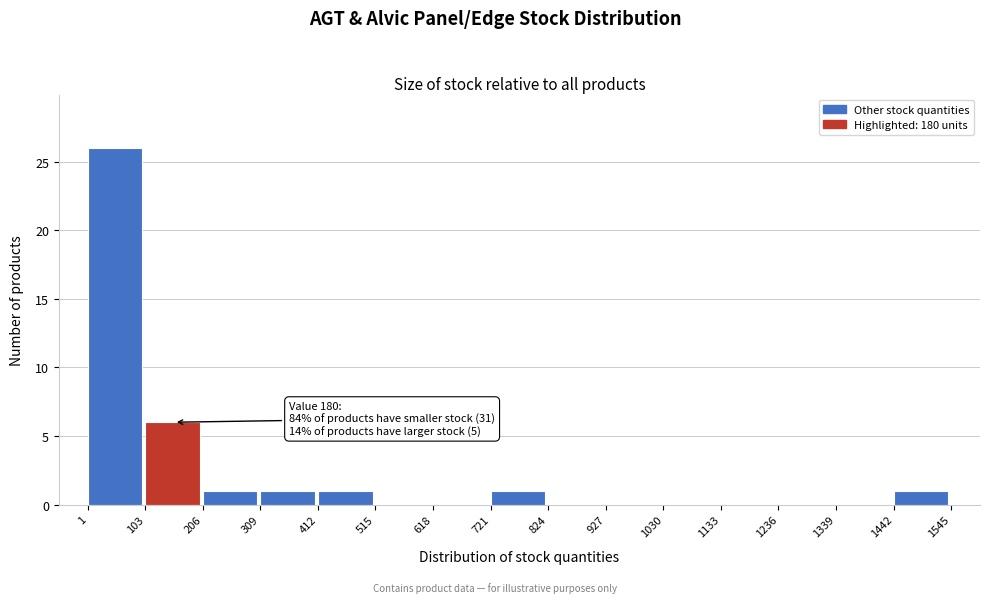

Which range on the x-axis has the tallest bar?

1 to 103